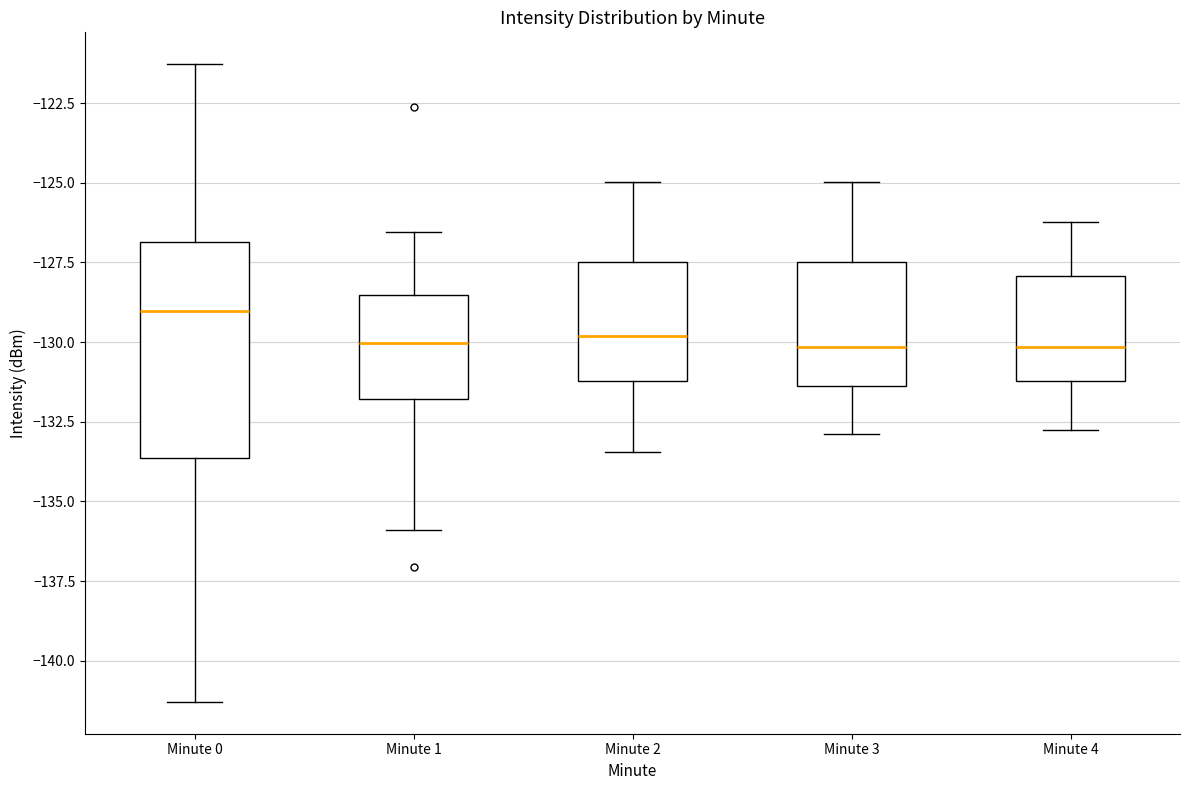

Reading left to right, transcribe this box plot: for each box, give where its median line is, the range the box spans, and where its two whiskers end, as read against the y-axis. The values are not printed on the chart, so give them approximately, as read against the axis.

Minute 0: median -129.0, box -133.5 to -127.0, whiskers -141.5 to -121.5
Minute 1: median -130.0, box -132.0 to -128.5, whiskers -136.0 to -126.5
Minute 2: median -130.0, box -131.0 to -127.5, whiskers -133.5 to -125.0
Minute 3: median -130.0, box -131.5 to -127.5, whiskers -133.0 to -125.0
Minute 4: median -130.0, box -131.0 to -128.0, whiskers -133.0 to -126.0